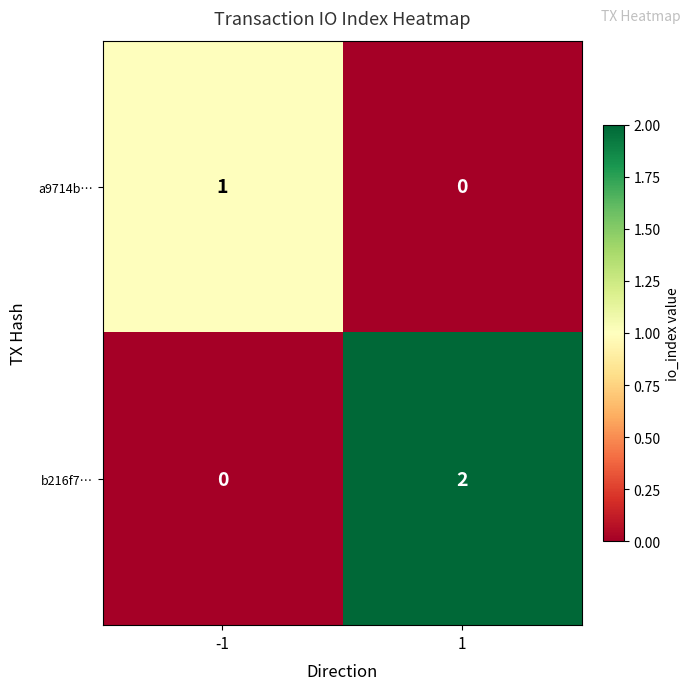

List the series in order of their peak value, highest first.

b216f7…, a9714b…